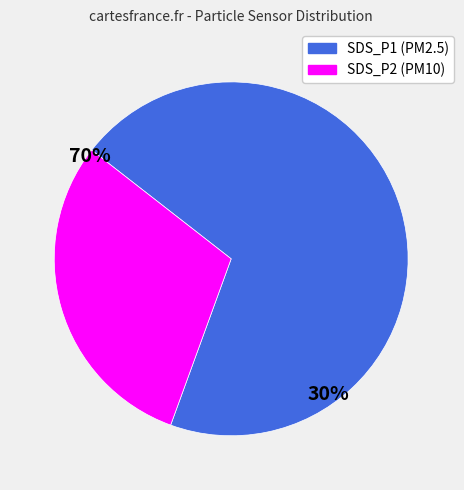

Rank the categories by value from highest to lowest.

SDS_P1, SDS_P2